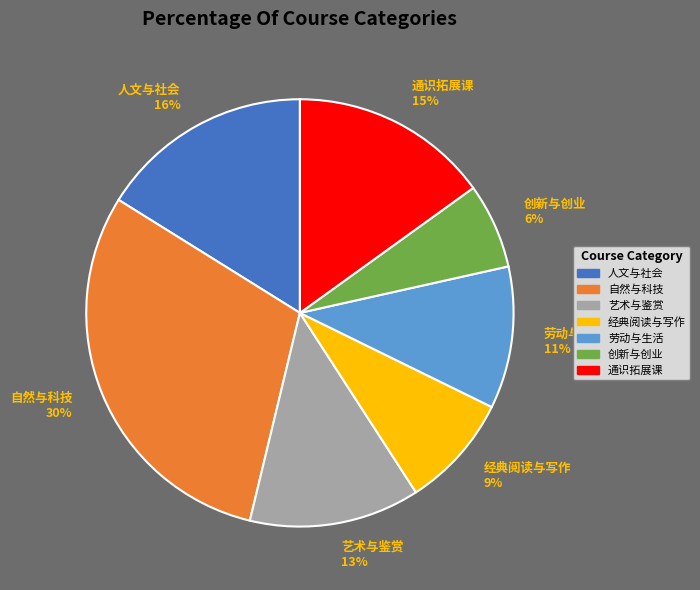

Is there any slice that represents more than half of the pie?

No